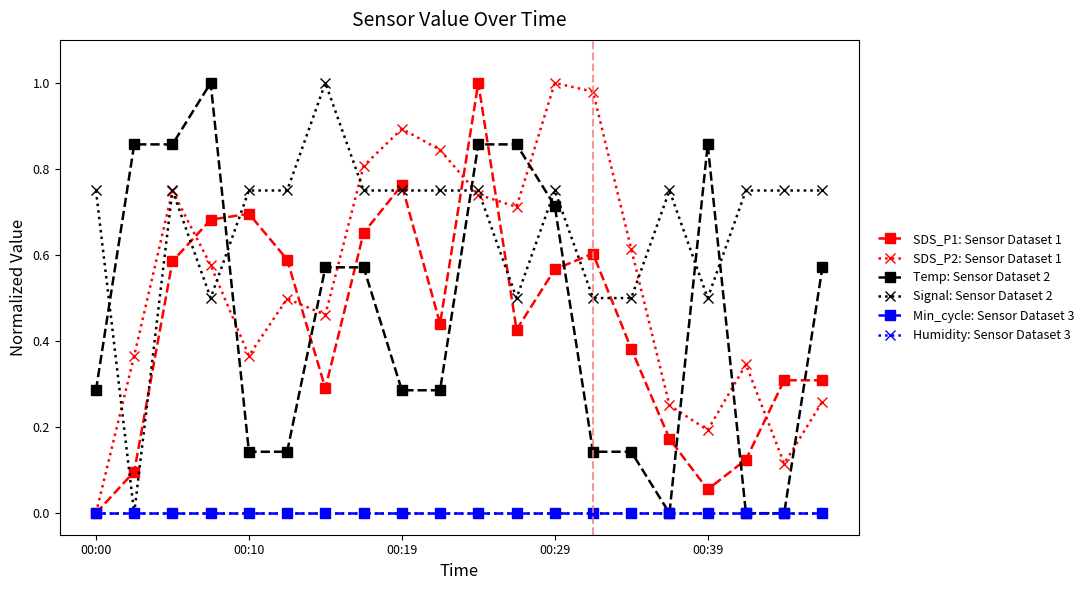

Is this an area chart (filled region under the line)?

No